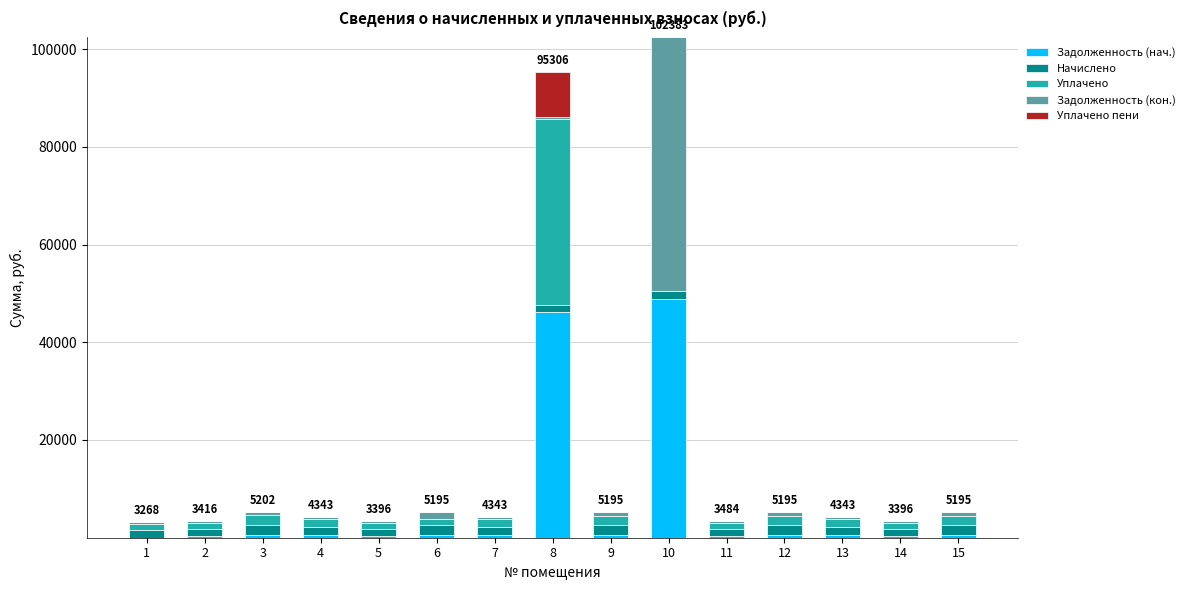

What is the highest value of the Задолженность (нач.) series?

48799.1